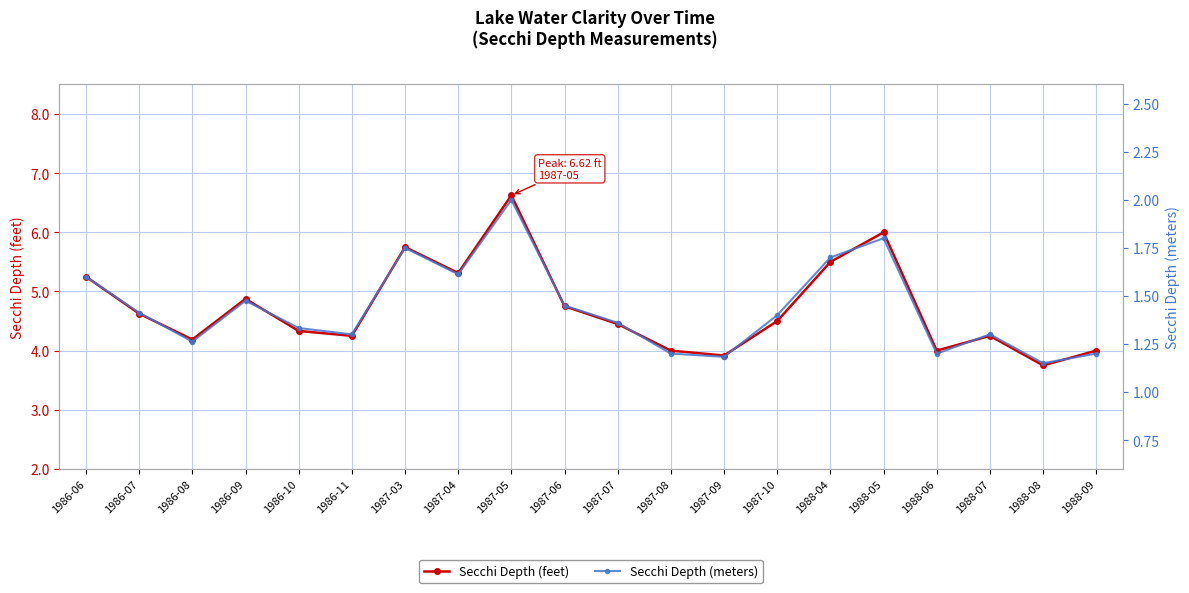

Rank the categories by Secchi Depth (meters) value from highest to lowest.

1987-05, 1988-05, 1987-03, 1988-04, 1987-04, 1986-06, 1986-09, 1987-06, 1986-07, 1987-10, 1987-07, 1986-10, 1986-11, 1988-07, 1986-08, 1987-08, 1988-06, 1988-09, 1987-09, 1988-08